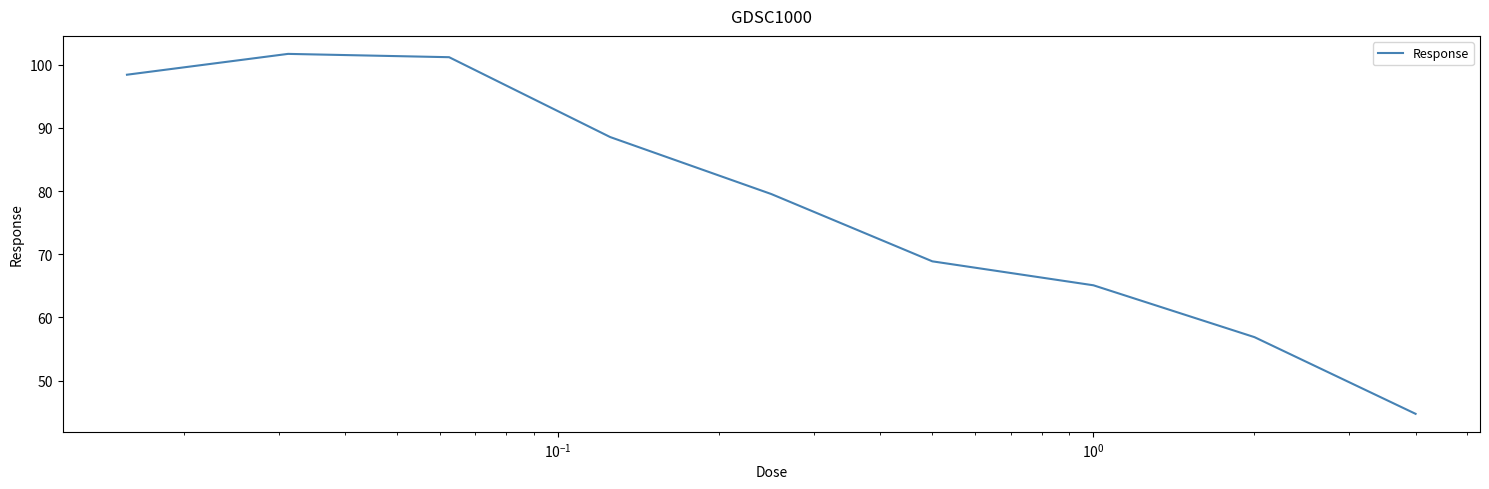

Reading left to right, transcribe all the data shown in this chart.

98.4	101.7	101.2	88.5	79.5	68.9	65.1	56.9	44.8